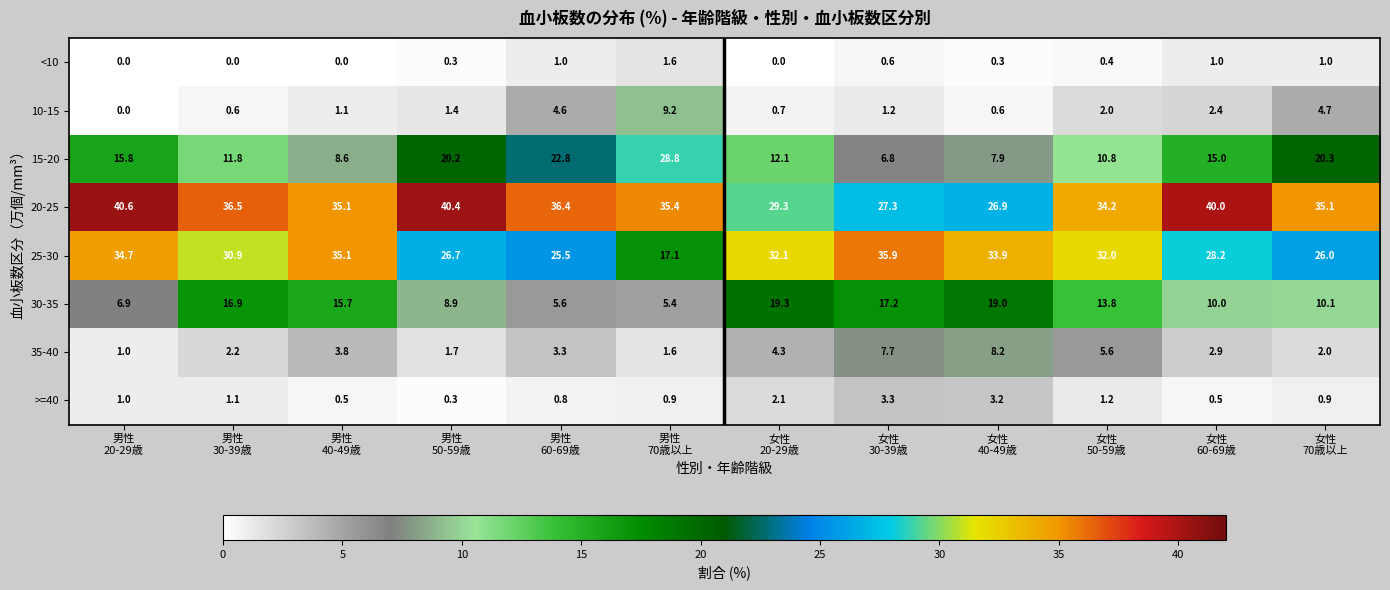

Which series has the largest total across all categories?

20-25